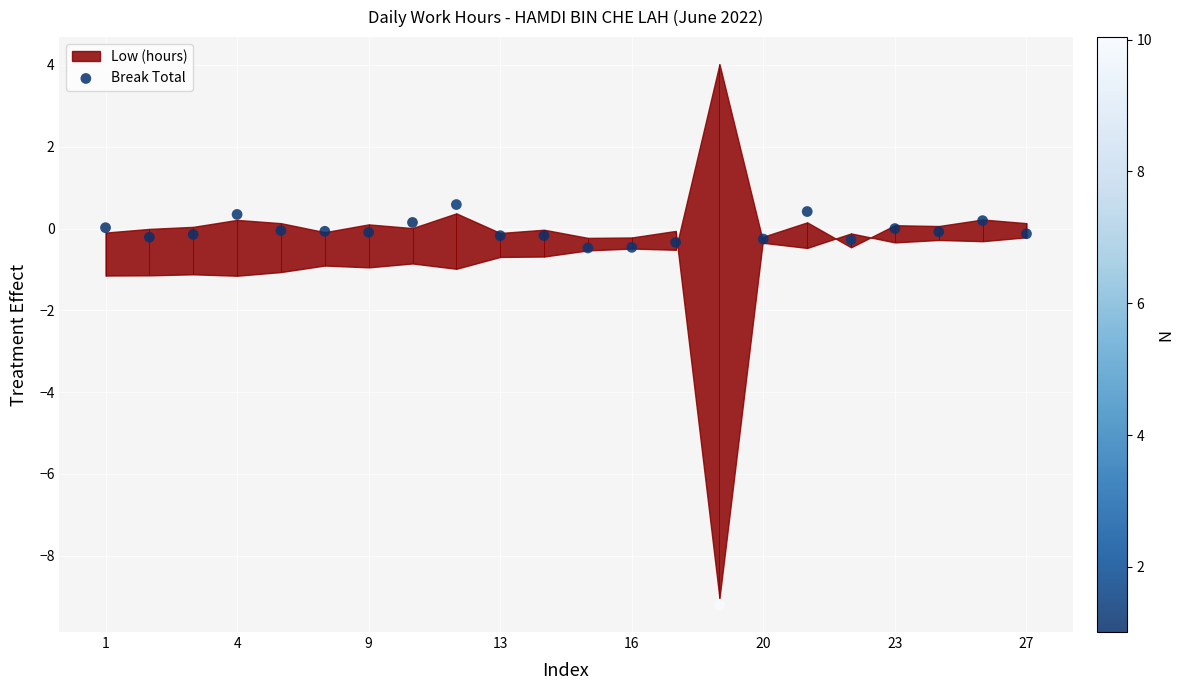

What is the change in value from 27 to 17?

-0.4